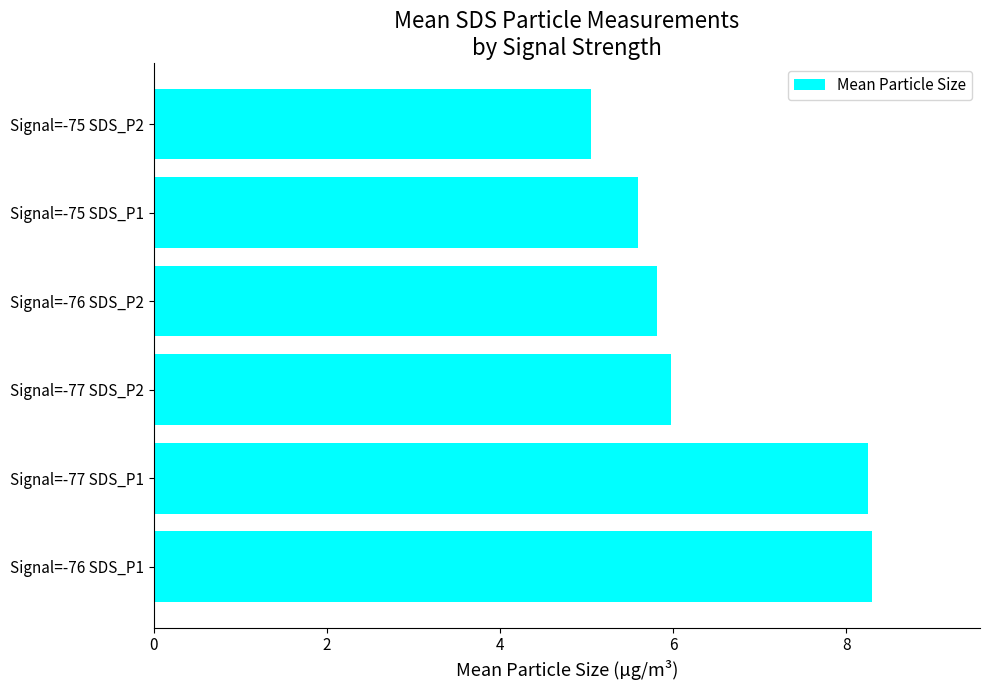

Are the bars grouped side by side (vs. stacked)?

No